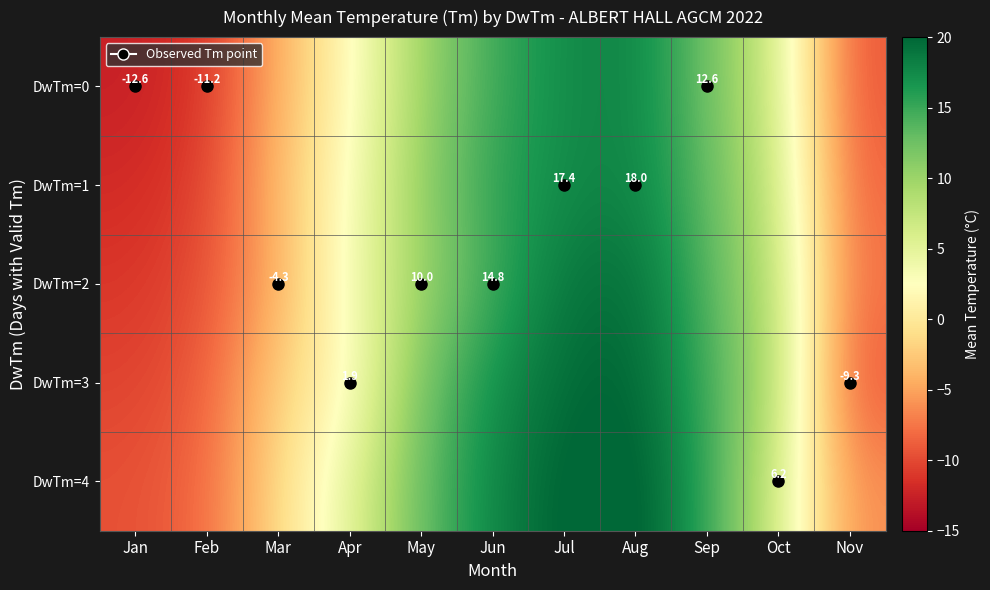

The DwTm=3 series shows 3.1 at Apr. True or false?

False